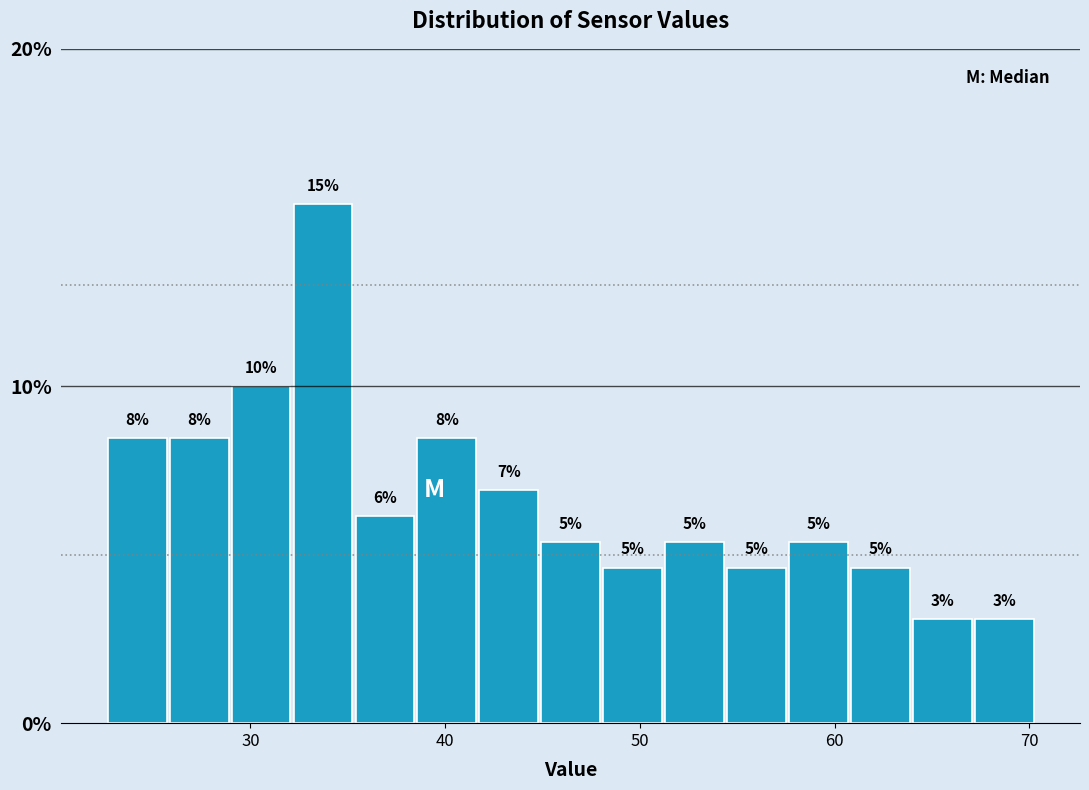

Read against the x-axis, roughly where is the centre of the tallest bar?

34